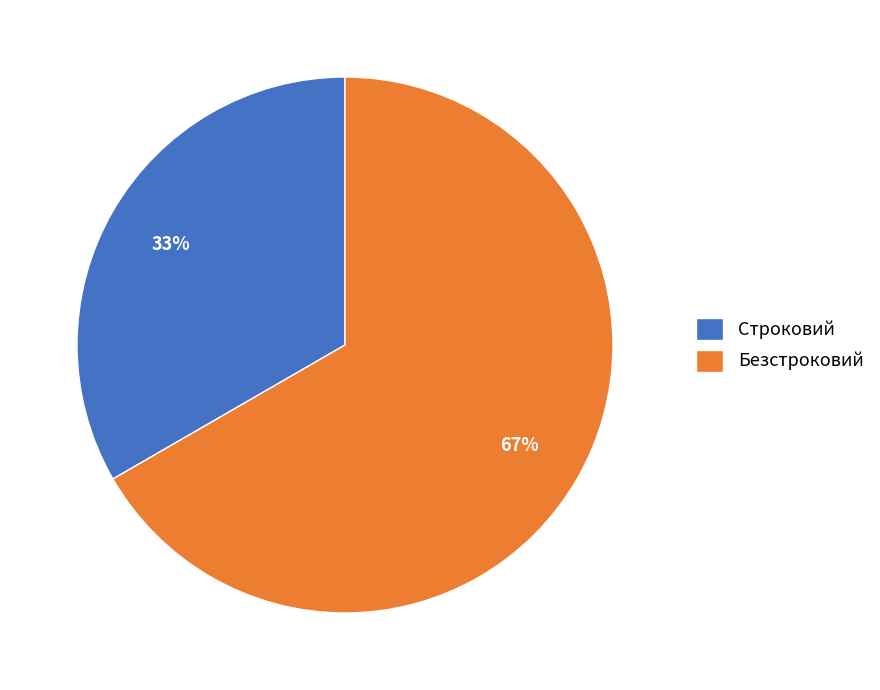

Is it true that Строковий is 33% of the pie?

True